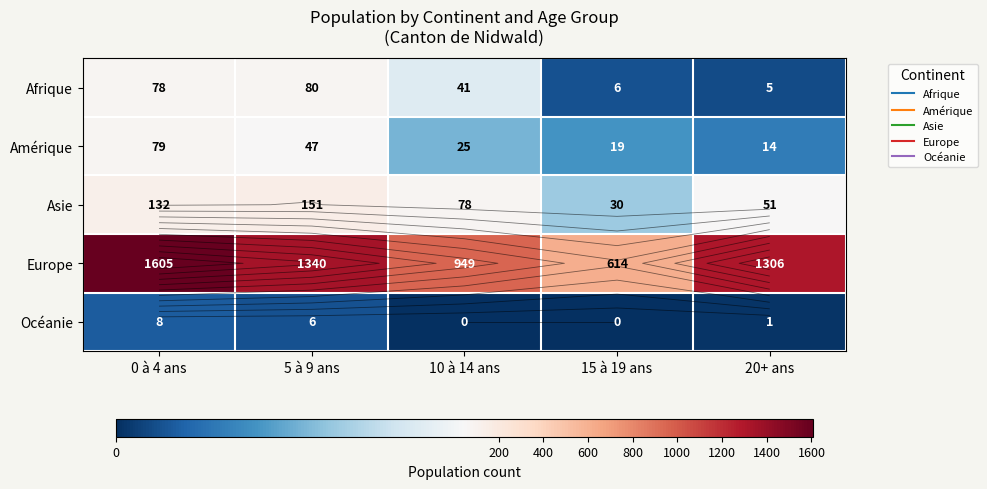

Is it true that Europe equals 949 at 10 à 14 ans?

True